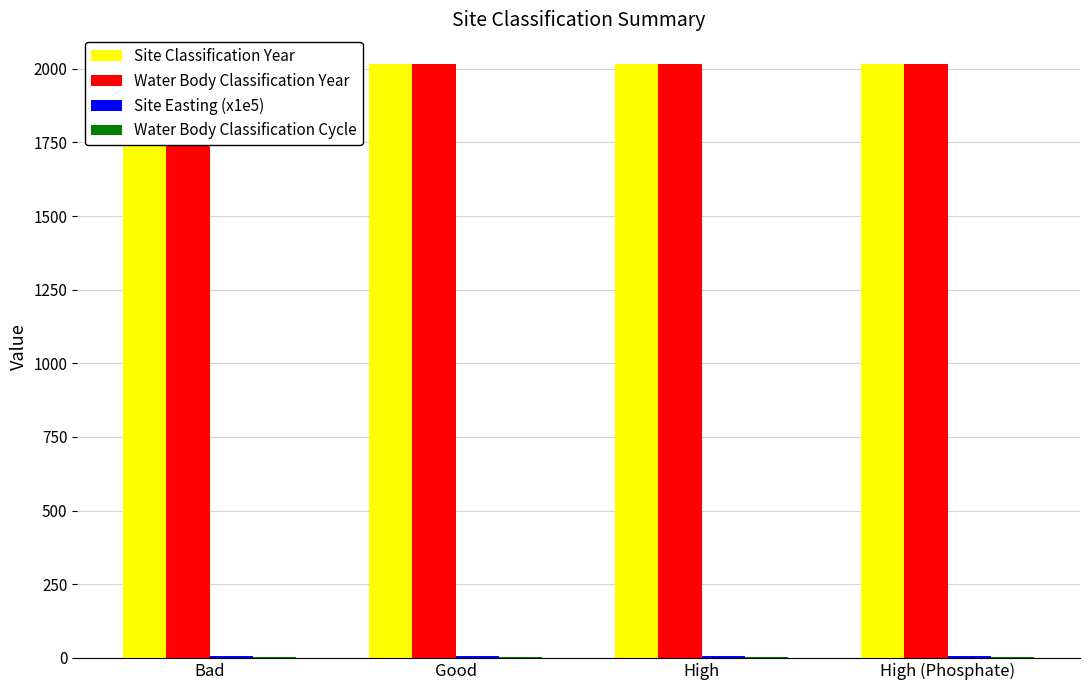

What is the value of the Site Classification Year bar at the 2nd from the left?

2015.0